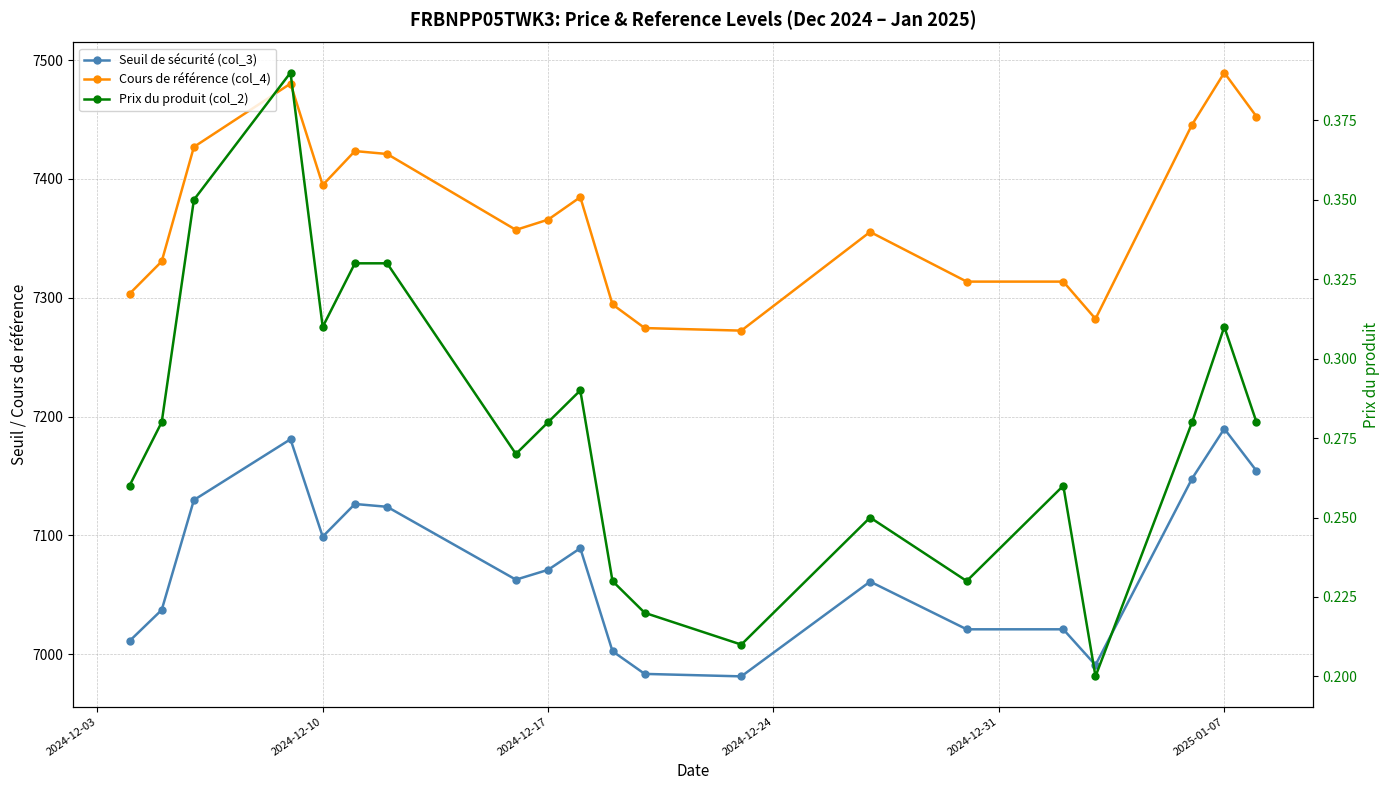

True or false: Prix du produit (col_2) and Cours de référence (col_4) intersect in this chart.

False